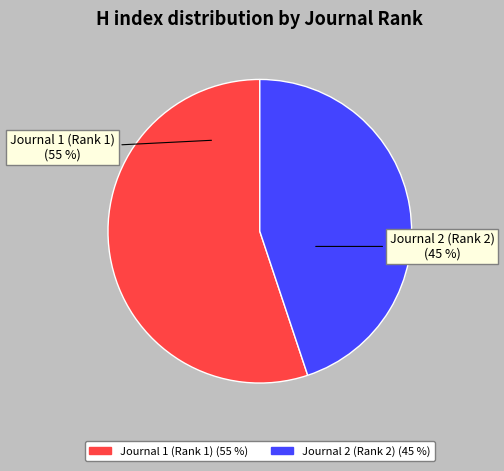

True or false: Journal 1 (Rank 1) accounts for 55% of the total.

True